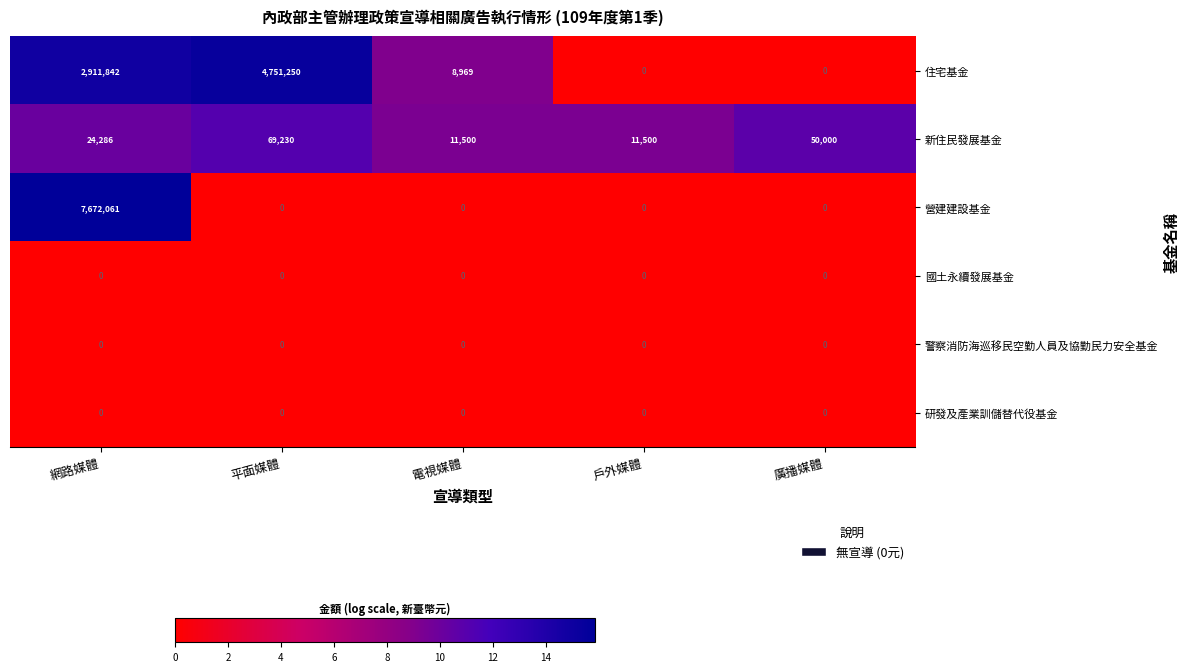

What is the total value across all series at 戶外媒體?

11500